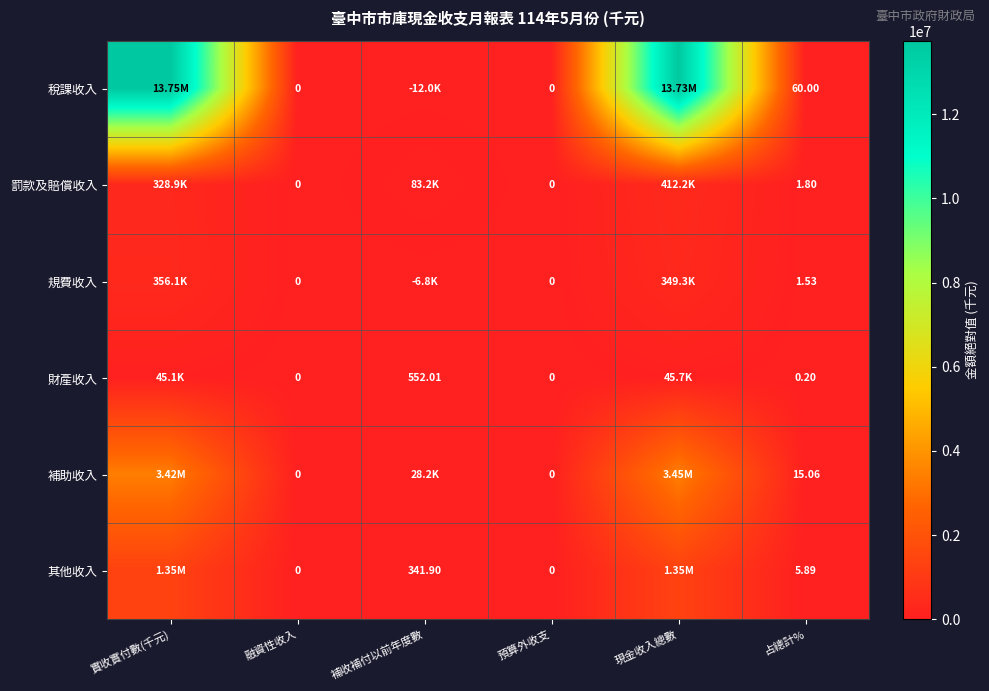

Is the value of 財產收入 at 融資性收入 greater than the value of 補助收入 at 占總計%?

No